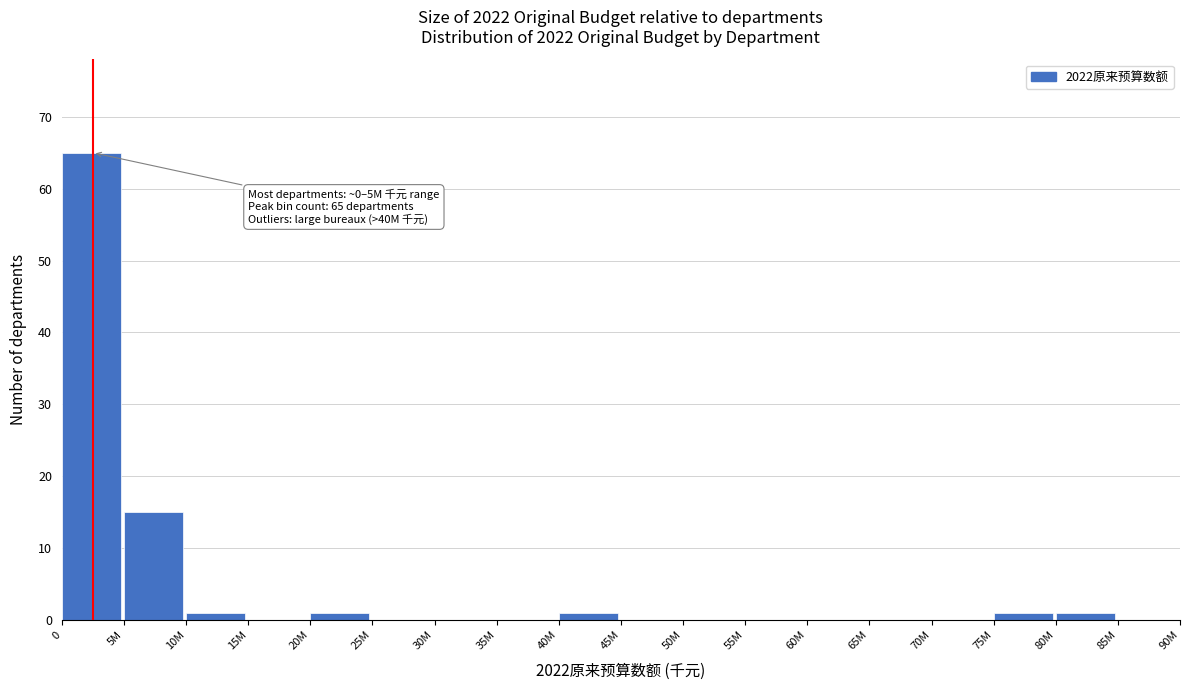

Reading right to left, transcribe all the data shown in this chart.

85M=0	80M=1	75M=1	70M=0	65M=0	60M=0	55M=0	50M=0	45M=0	40M=1	35M=0	30M=0	25M=0	20M=1	15M=0	10M=1	5M=15	0=65